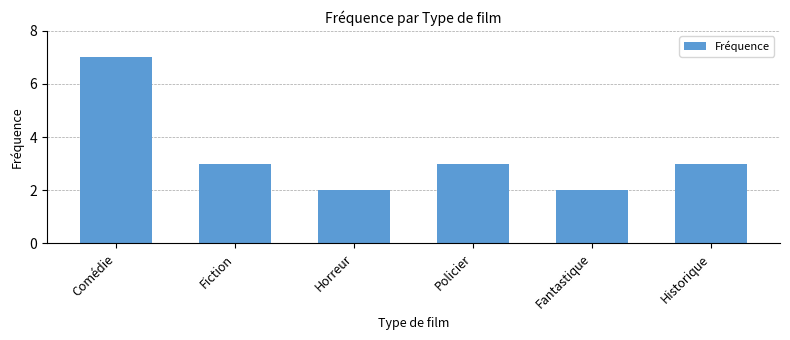

What is the greatest value displayed?

7